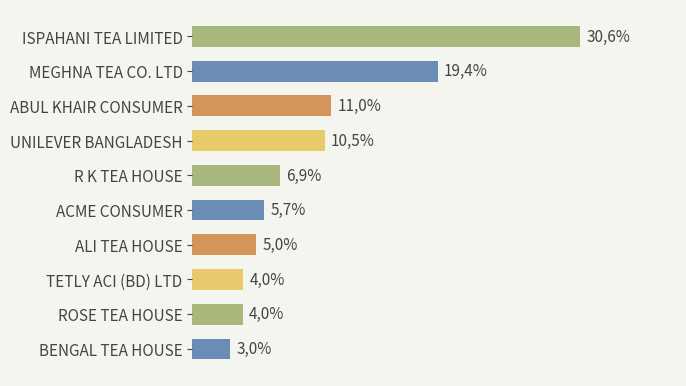

What is the difference between the second highest and minimum values?

16.4